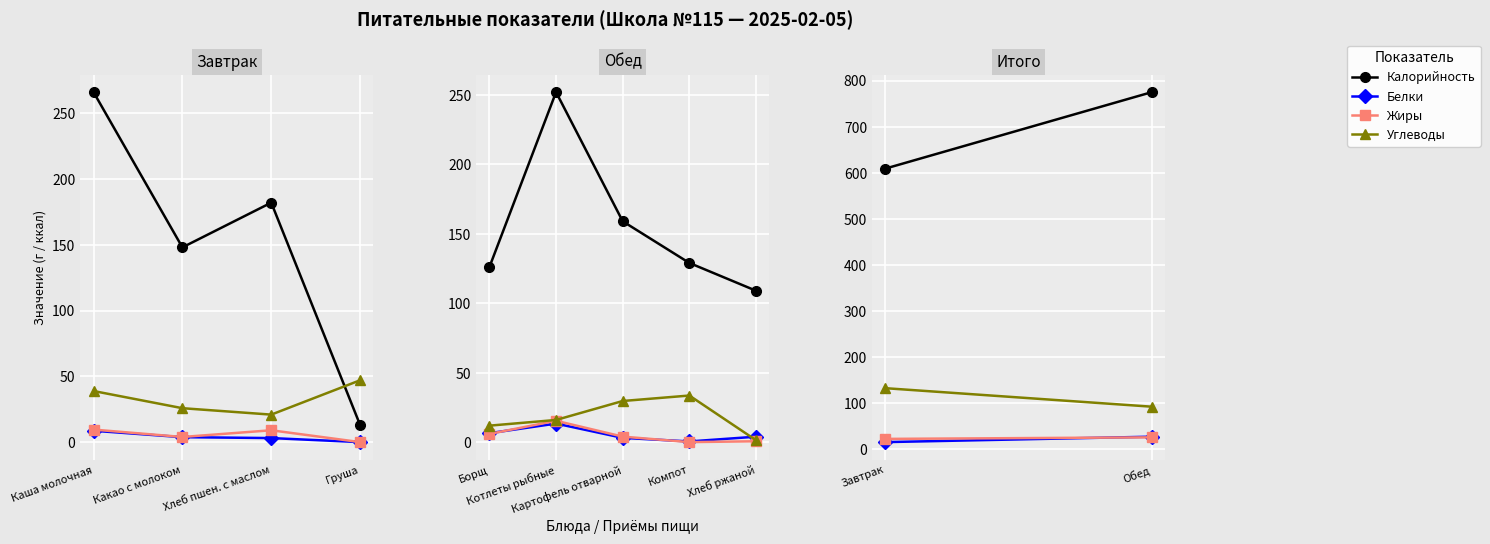

What is the value of the Углеводы point at the 2nd from the left?

92.3